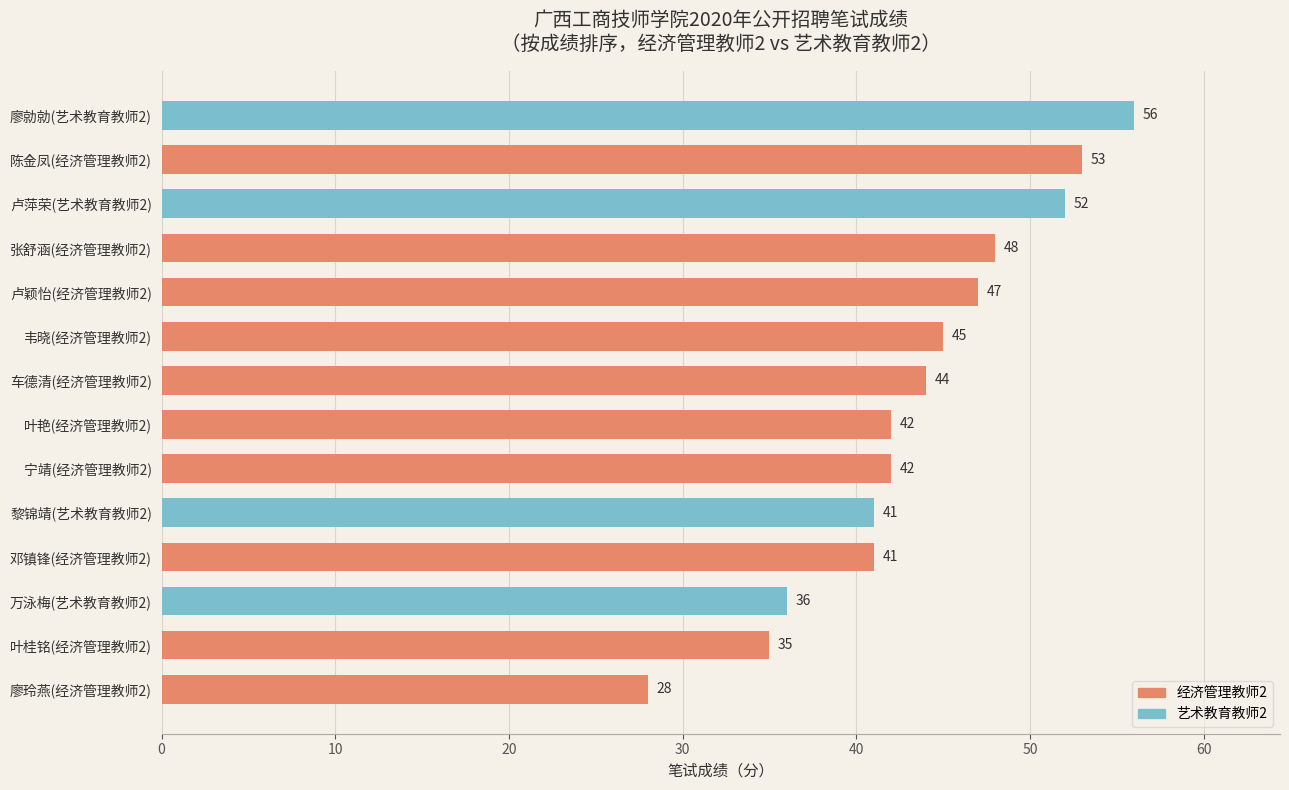

How many data points are less than 44?

7